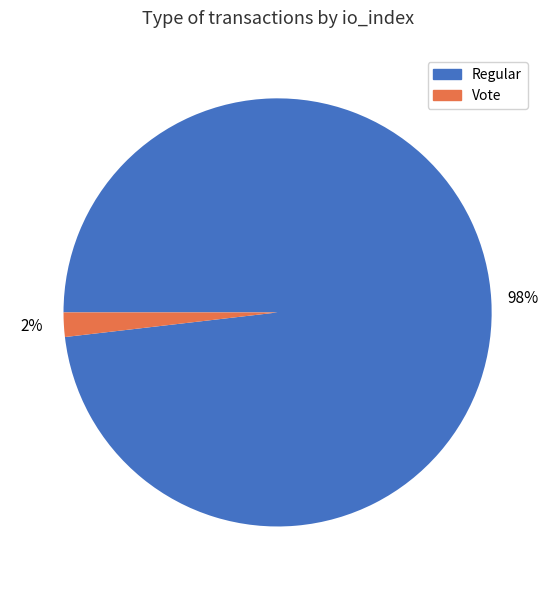

To the nearest percent, what is the average slice percentage?

50%